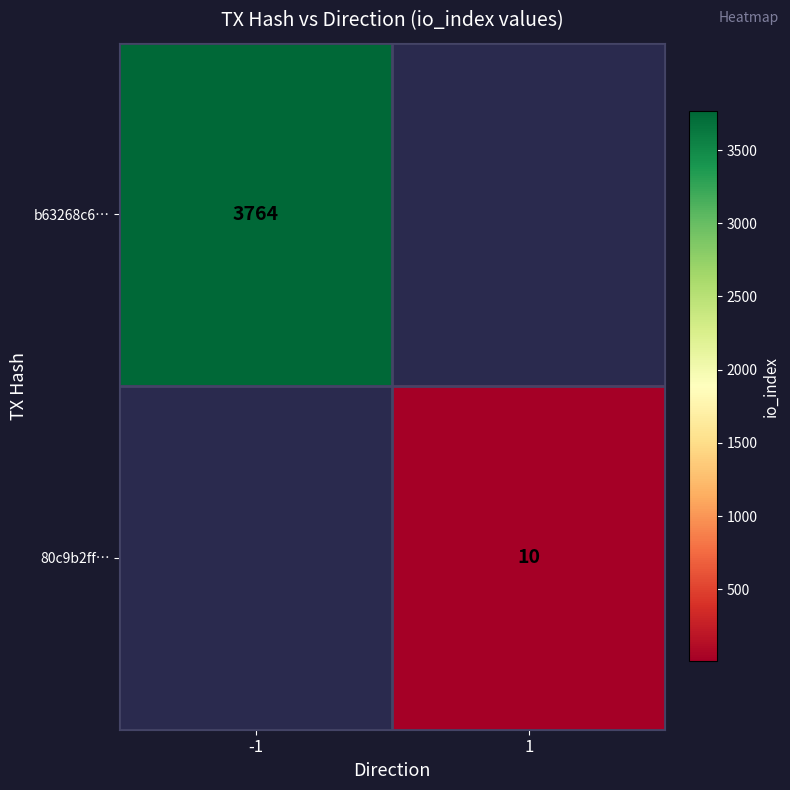

At how many categories does at least one series exceed 982?

1